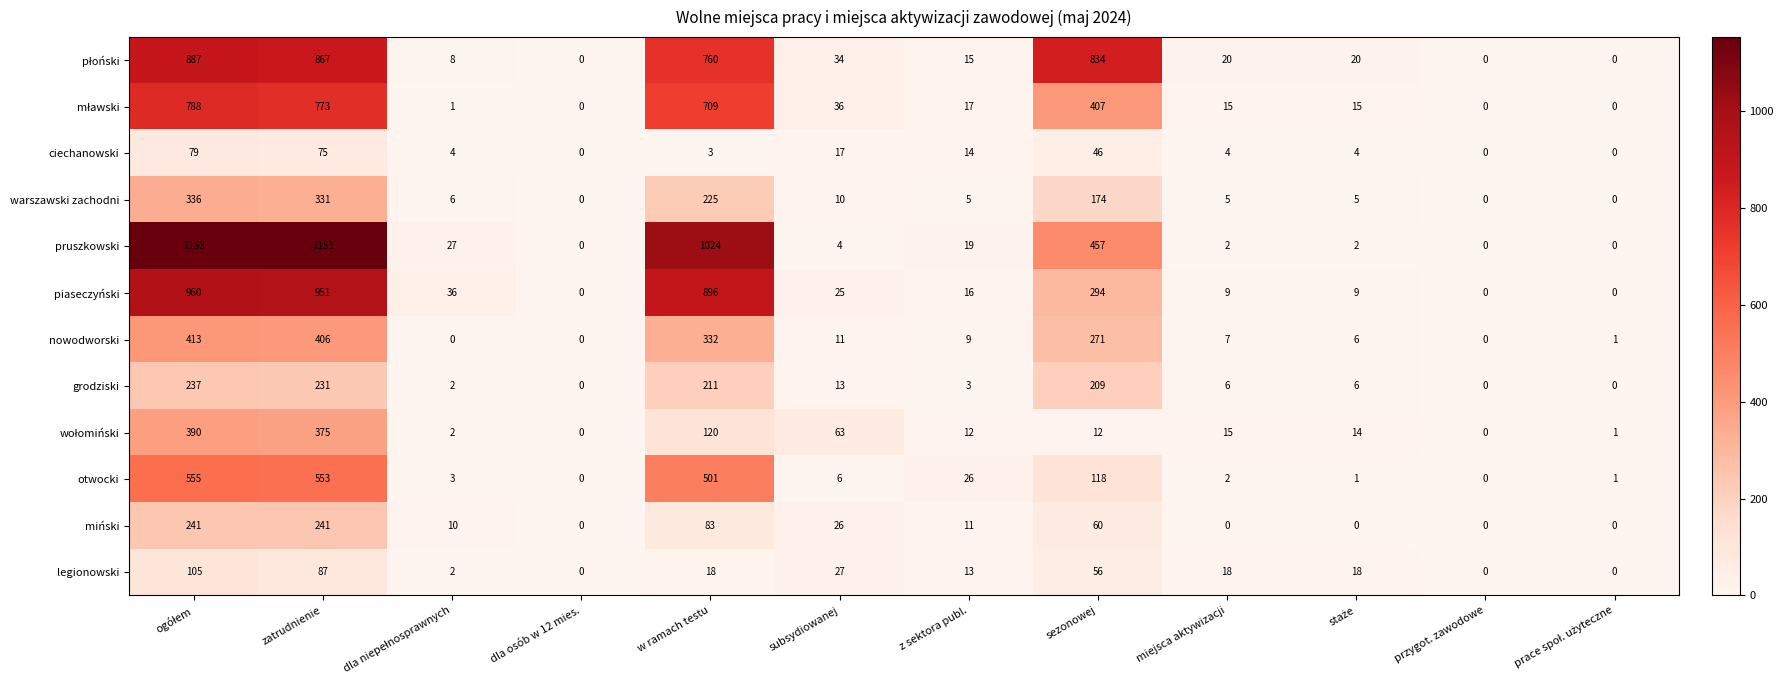

What is the sum of all miński values?

672